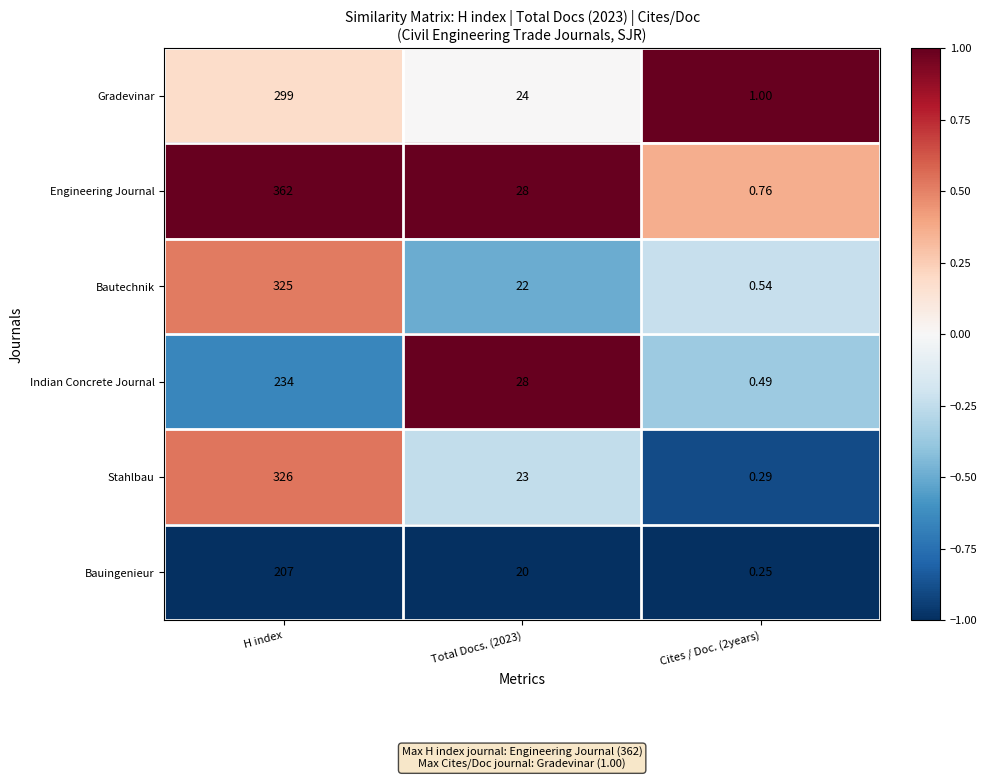

Which series has the widest spread of values?

Engineering Journal